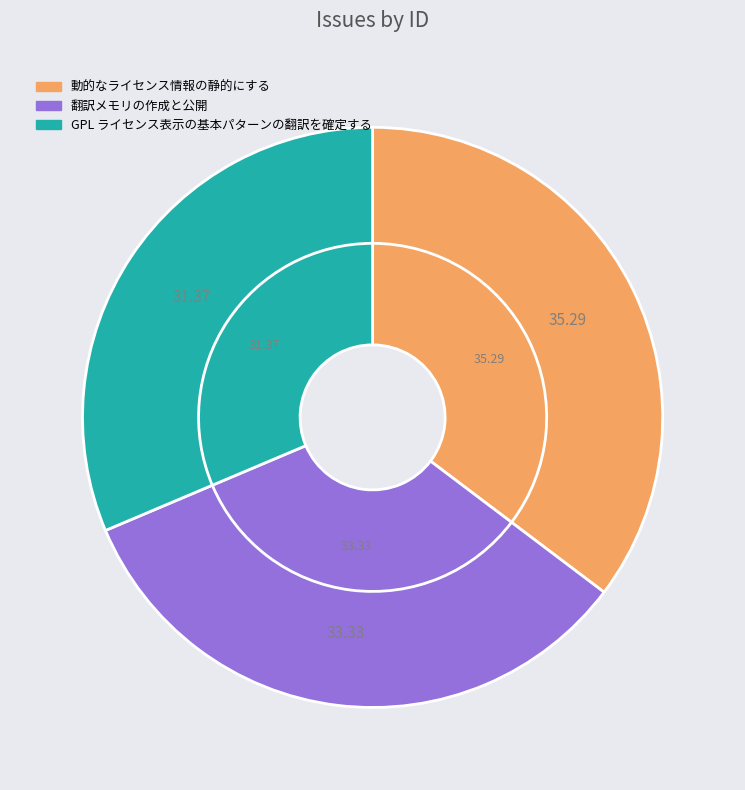

Does any single category account for the majority?

No